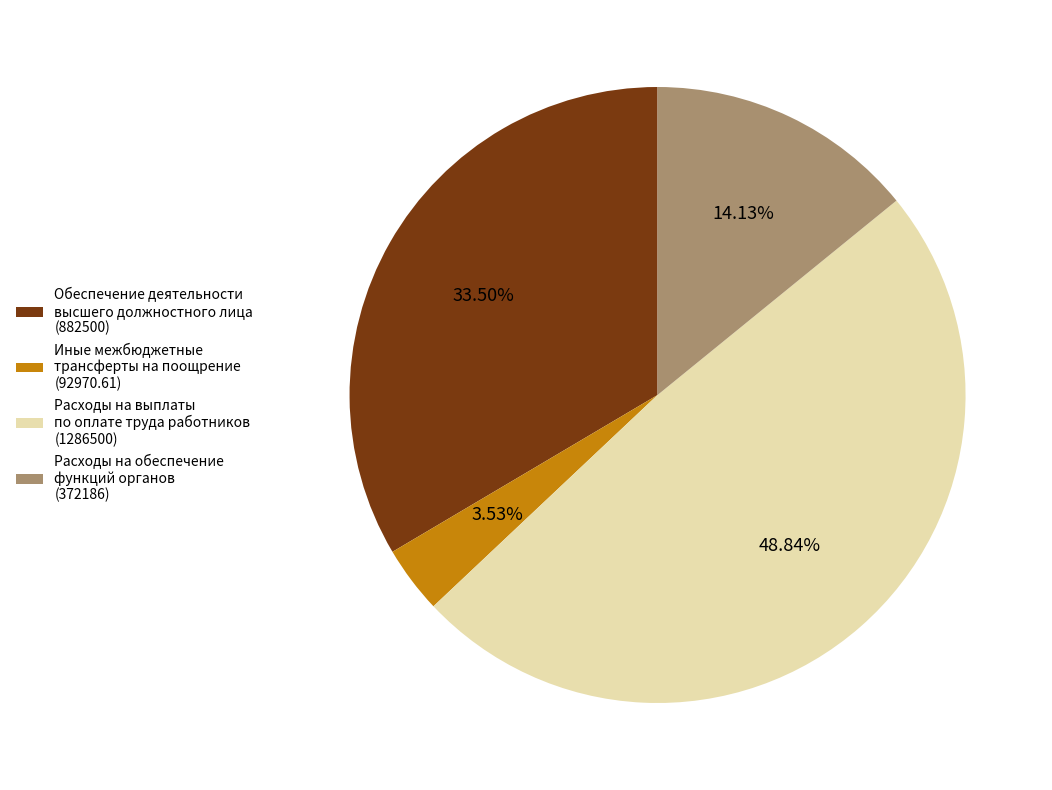

What is the smallest slice in the pie chart?

Иные межбюджетные трансферты на поощрение (92970.61)